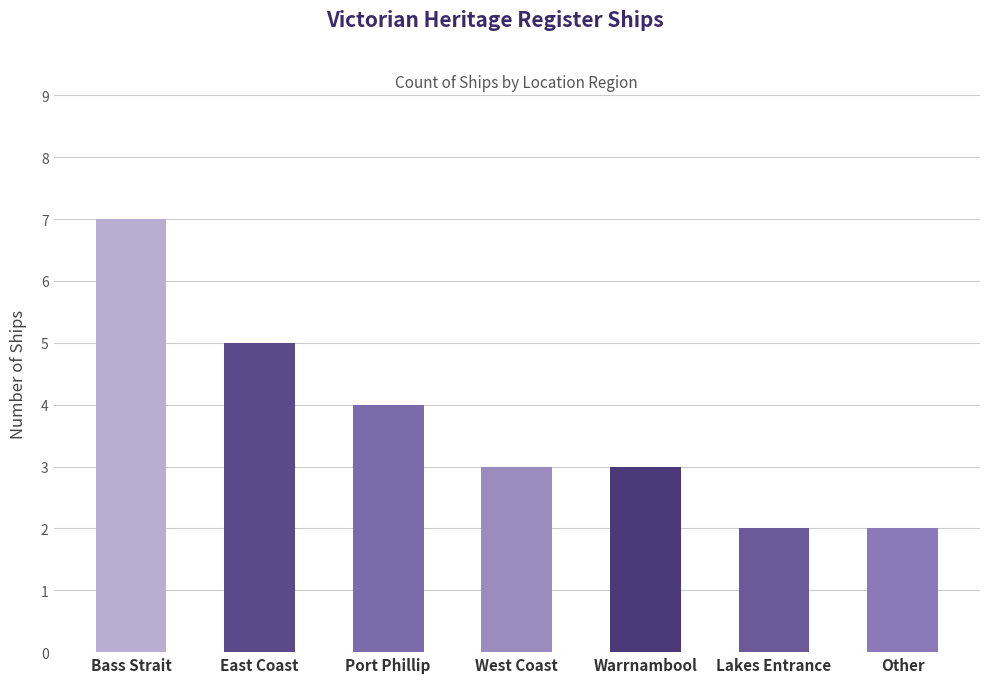

What is the minimum value shown in the chart?

2